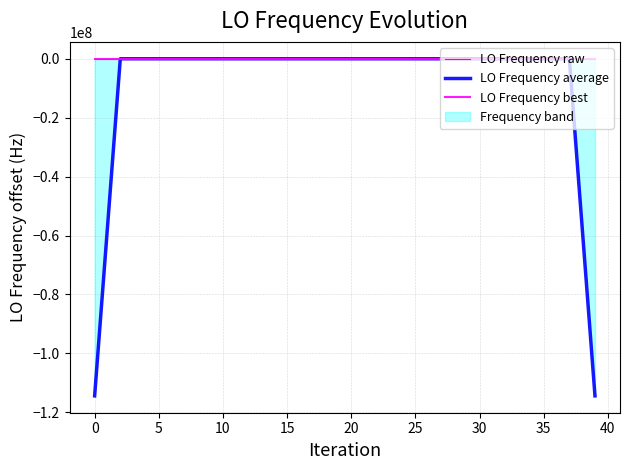

At which label does LO Frequency best reach its minimum?

29